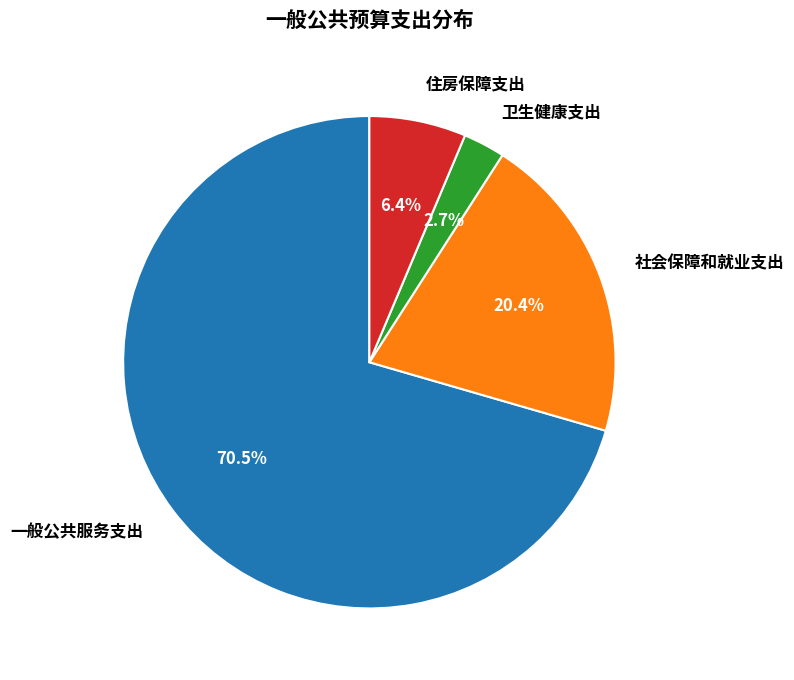

How many segments does this pie chart have?

4